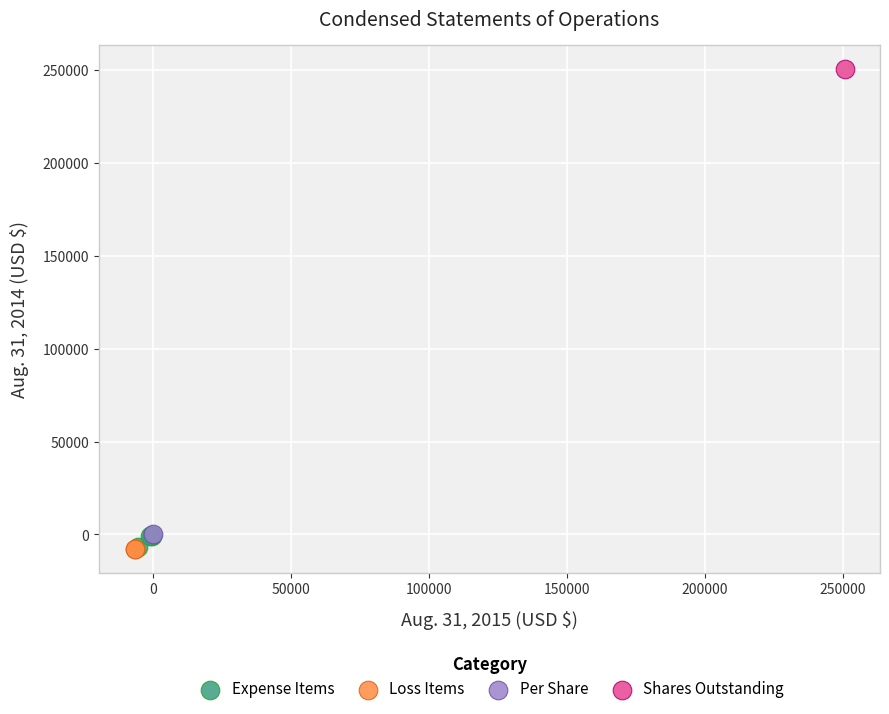

What are all the series names shown in the legend?

Expense Items, Loss Items, Per Share, Shares Outstanding